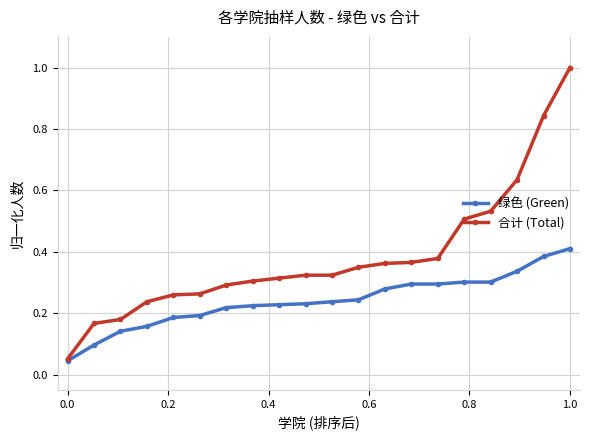

Which series has the largest total across all categories?

合计 (Total)